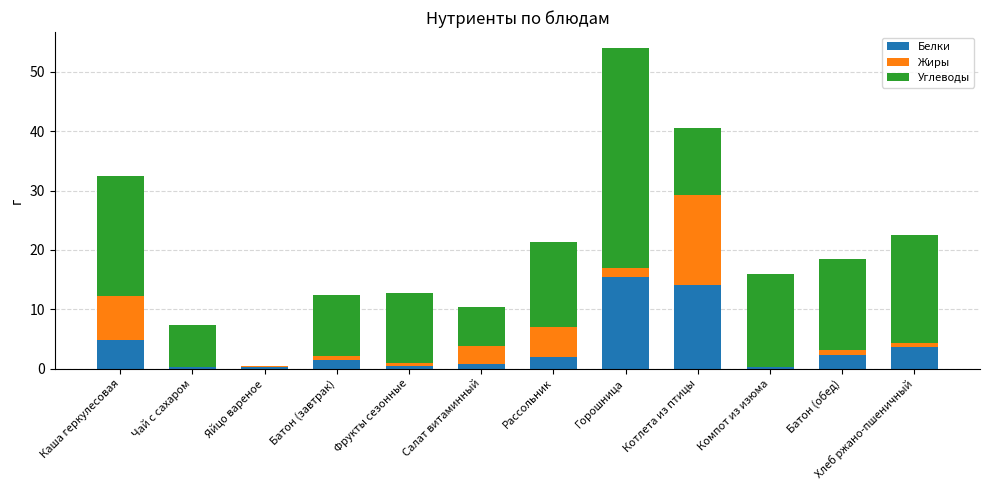

At which label is Белки closest to 7?

Каша геркулесовая